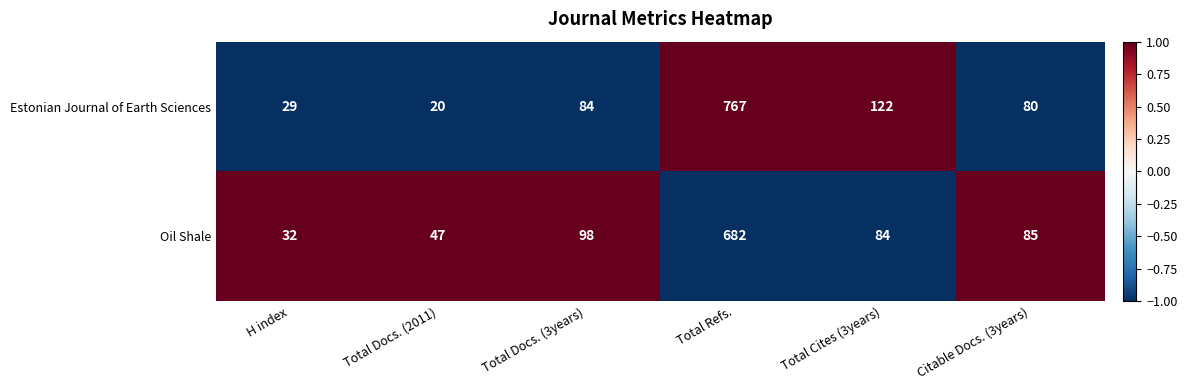

The Estonian Journal of Earth Sciences series shows 122 at Total Cites (3years). True or false?

True